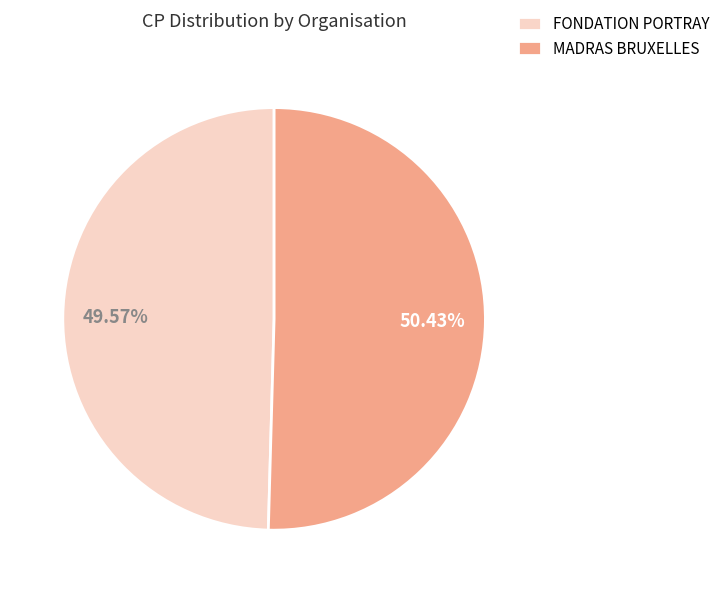

Is it true that FONDATION PORTRAY is 50% of the pie?

True